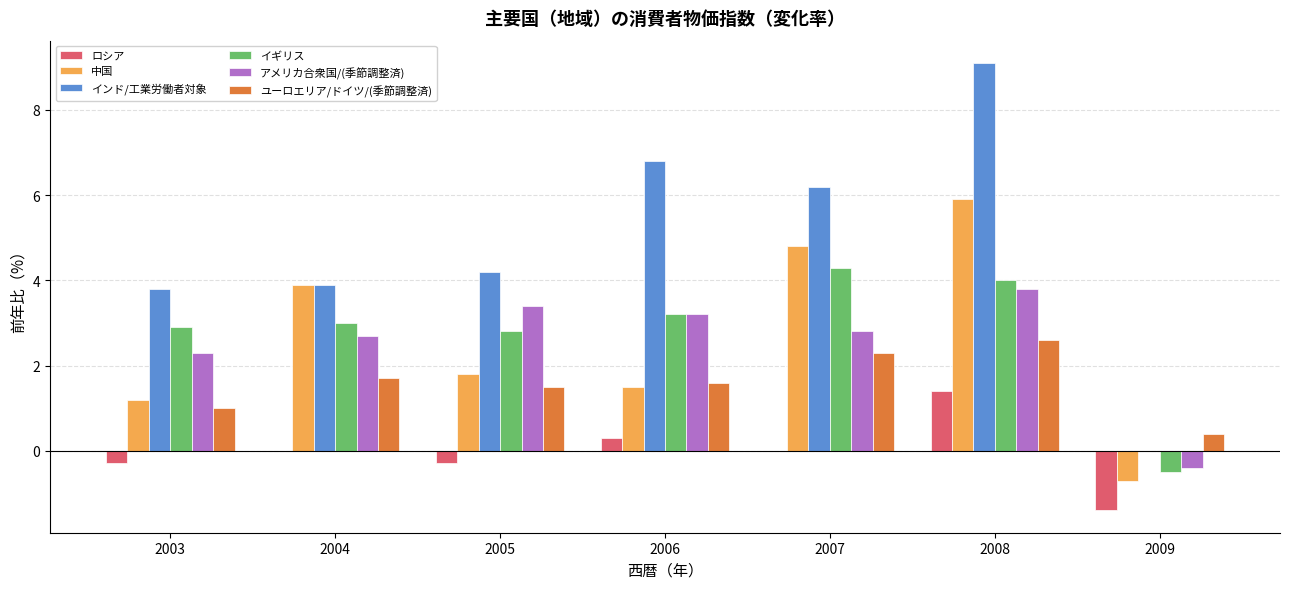

Count the number of categories in the chart.

7